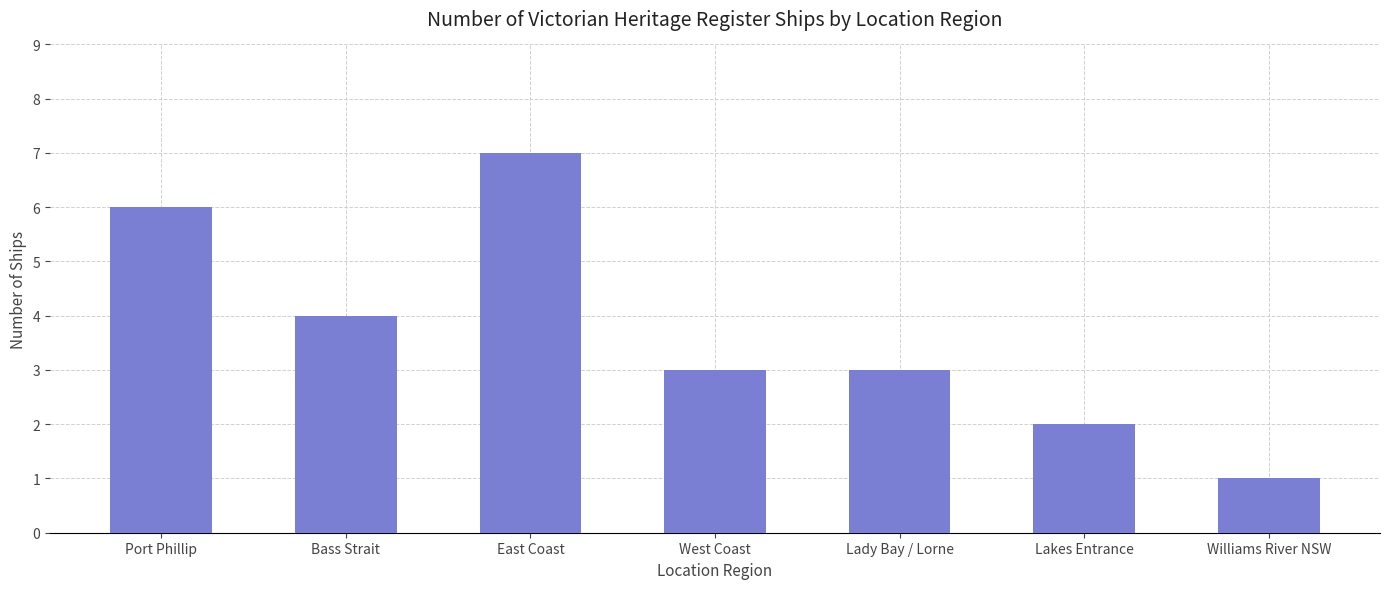

What is the sum of all values?

26